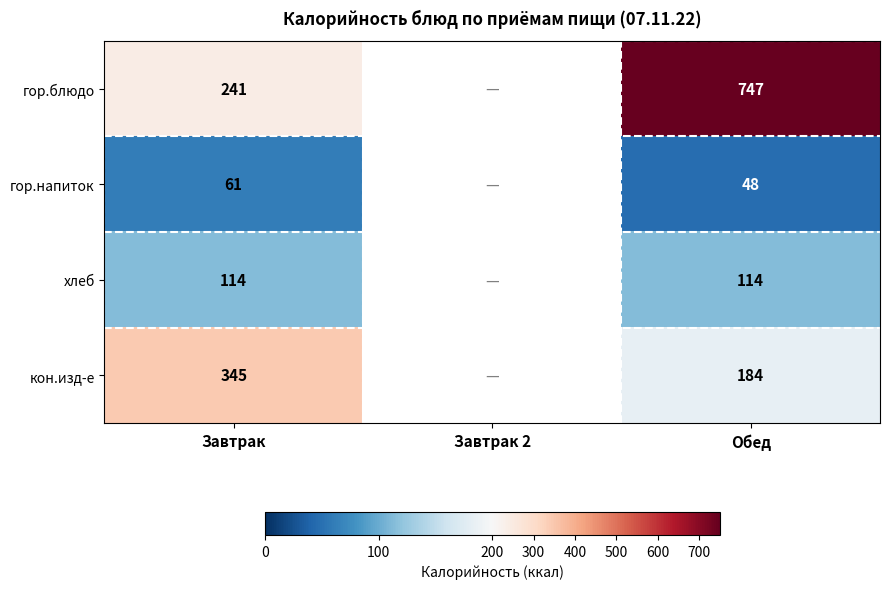

The value of гор.блюдо at Завтрак is 70. True or false?

False